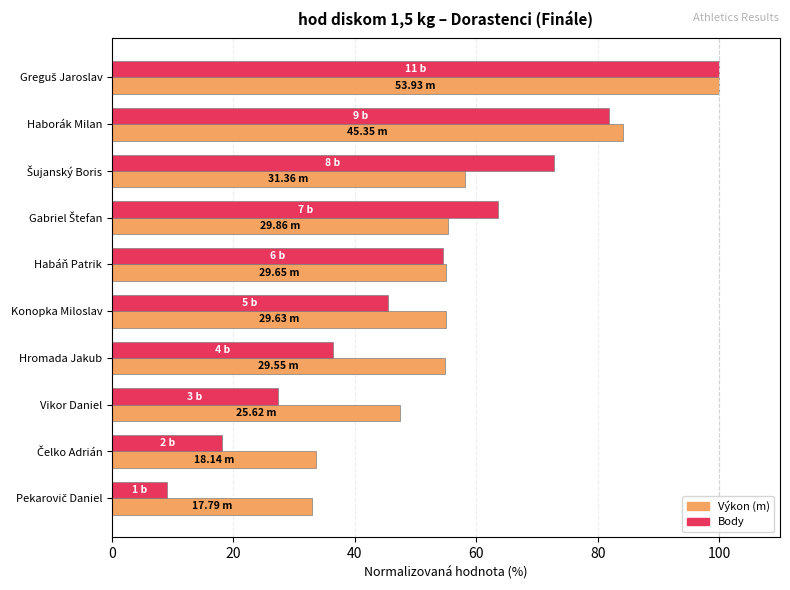

What is the total value across all series at Vikor Daniel?

74.8